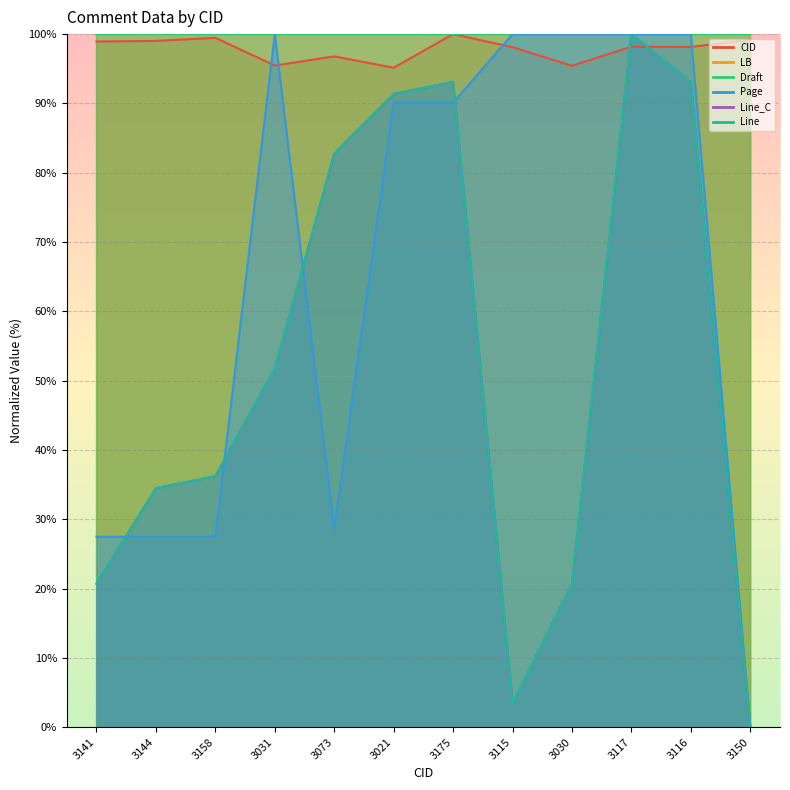

True or false: Line and Line_C cross at least once.

False